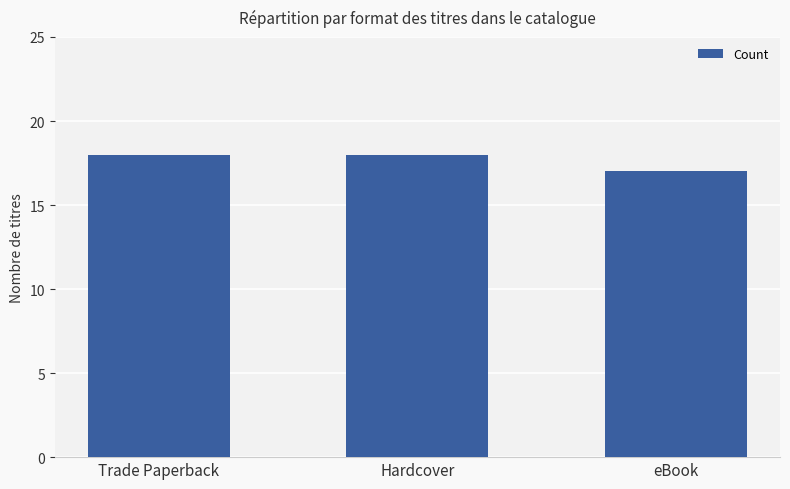

Reading left to right, transcribe all the data shown in this chart.

Trade Paperback=18	Hardcover=18	eBook=17